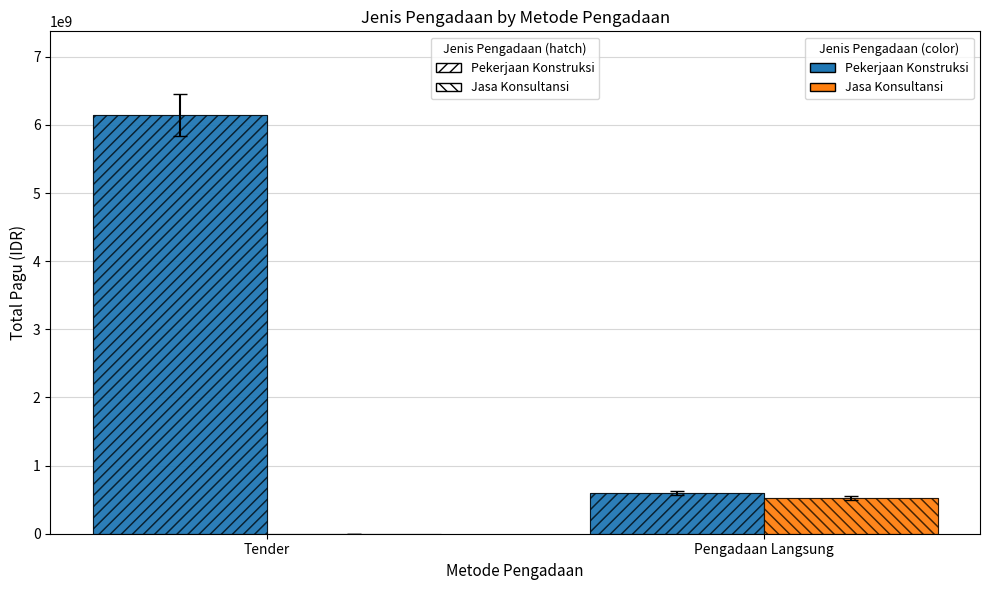

Reading left to right, list all the values displayed in this chart.

Pekerjaan Konstruksi: Tender=6145760780	Pengadaan Langsung=596850000
Jasa Konsultansi: Tender=0	Pengadaan Langsung=524000000